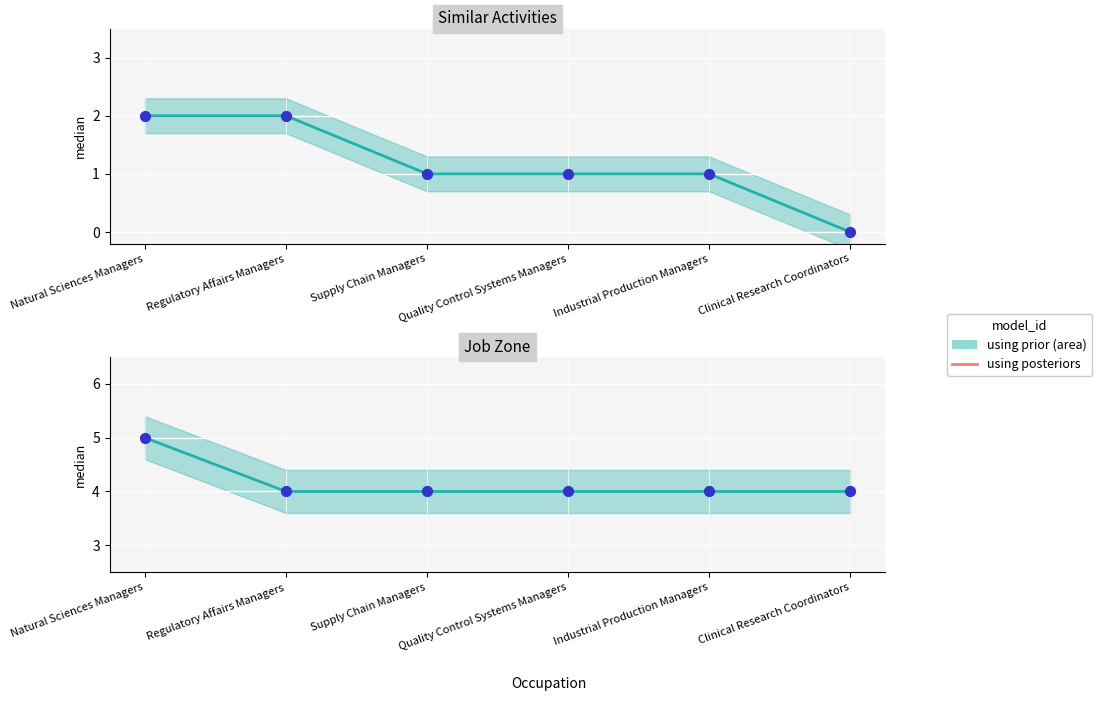

Which series has the largest Y range (max minus min)?

Similar Activities